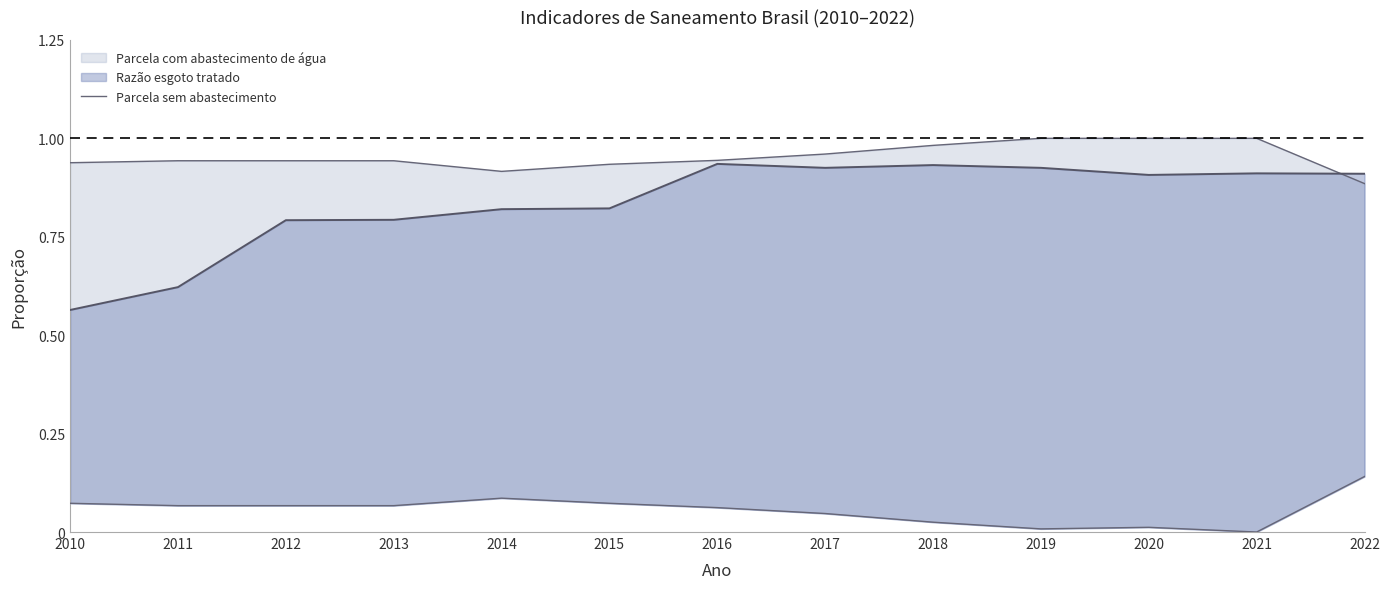

What is the change in value from 2010 to 2019?

-0.1